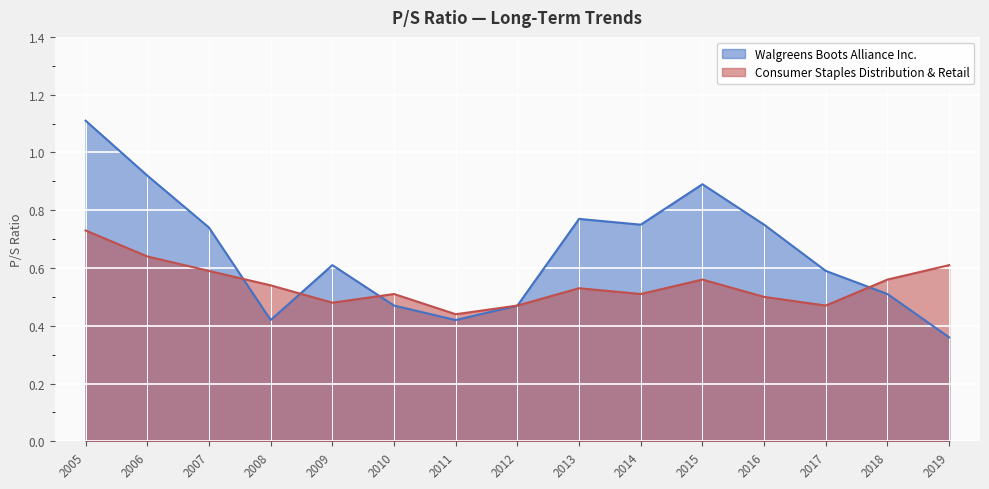

At which category does Consumer Staples Distribution & Retail reach its first local valley?

2009